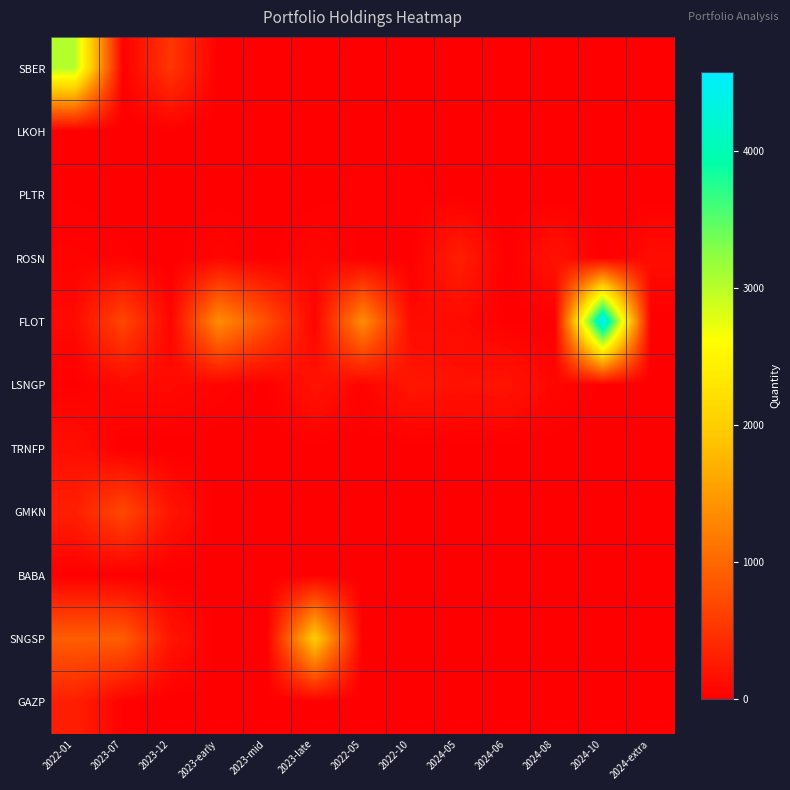

At how many categories does at least one series exceed 502?

8